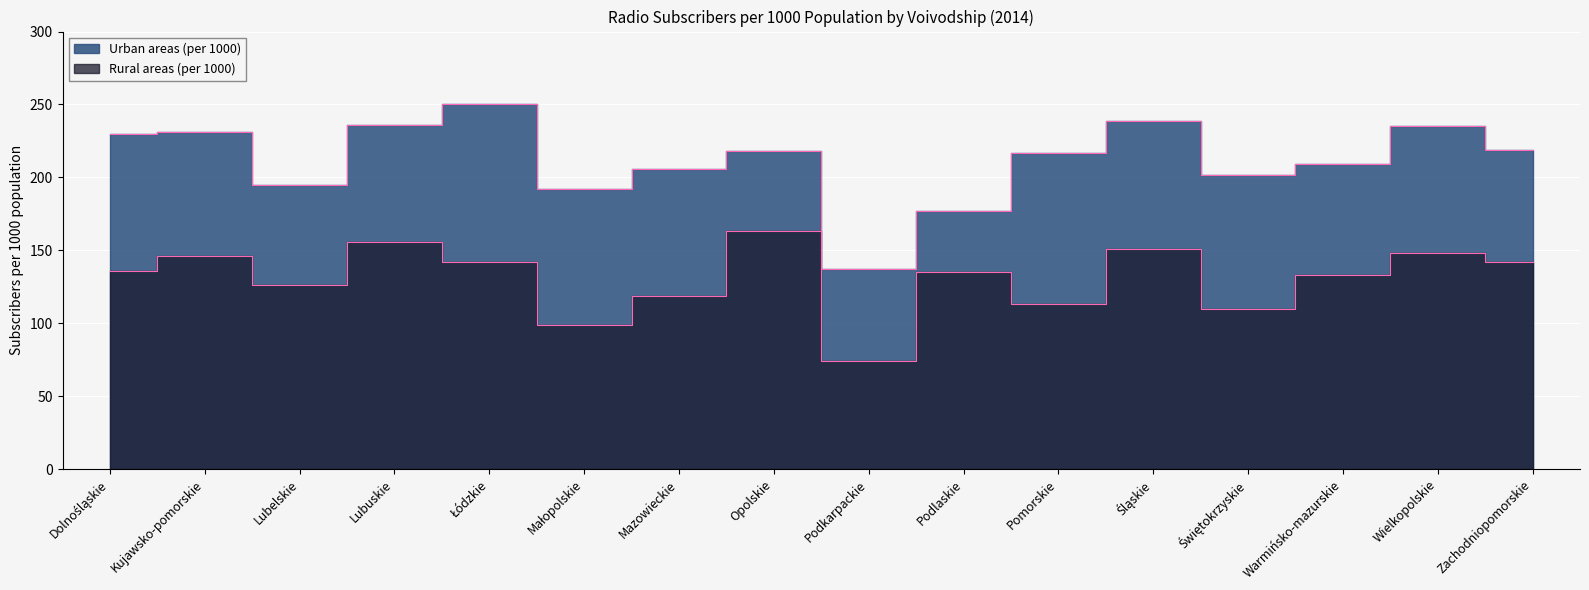

True or false: Urban areas (per 1000) has more than 0 points higher than both neighbors.

True